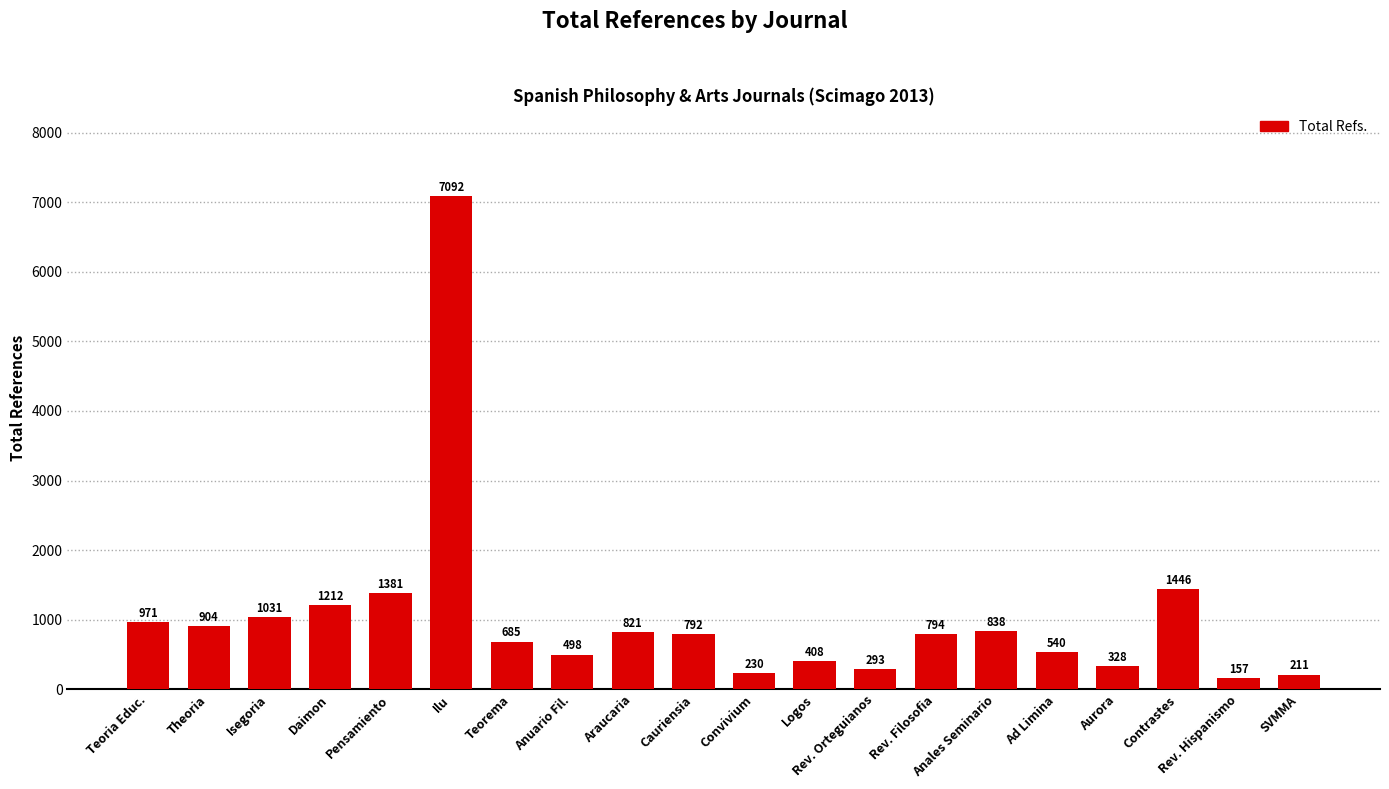

Reading left to right, what are all the values shown in this chart?

971	904	1031	1212	1381	7092	685	498	821	792	230	408	293	794	838	540	328	1446	157	211